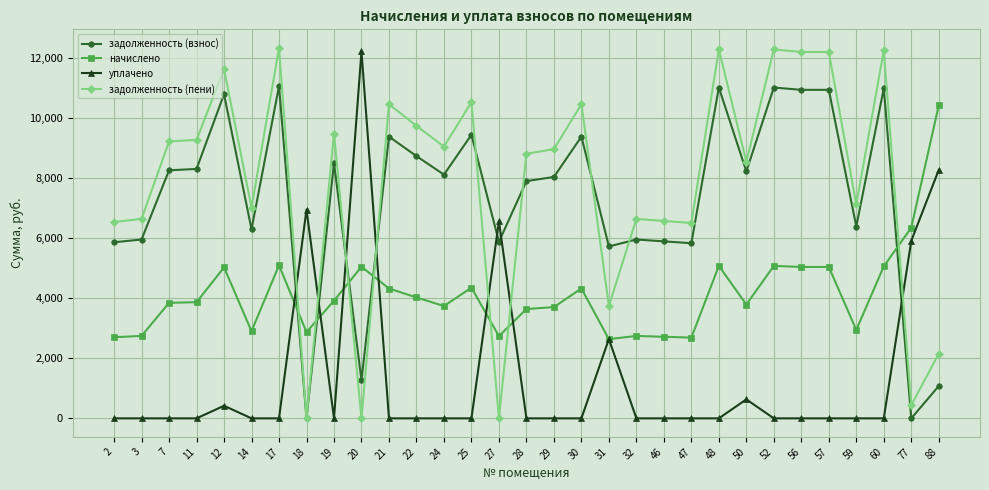

True or false: уплачено has a value of 3855.9 at 19.

False